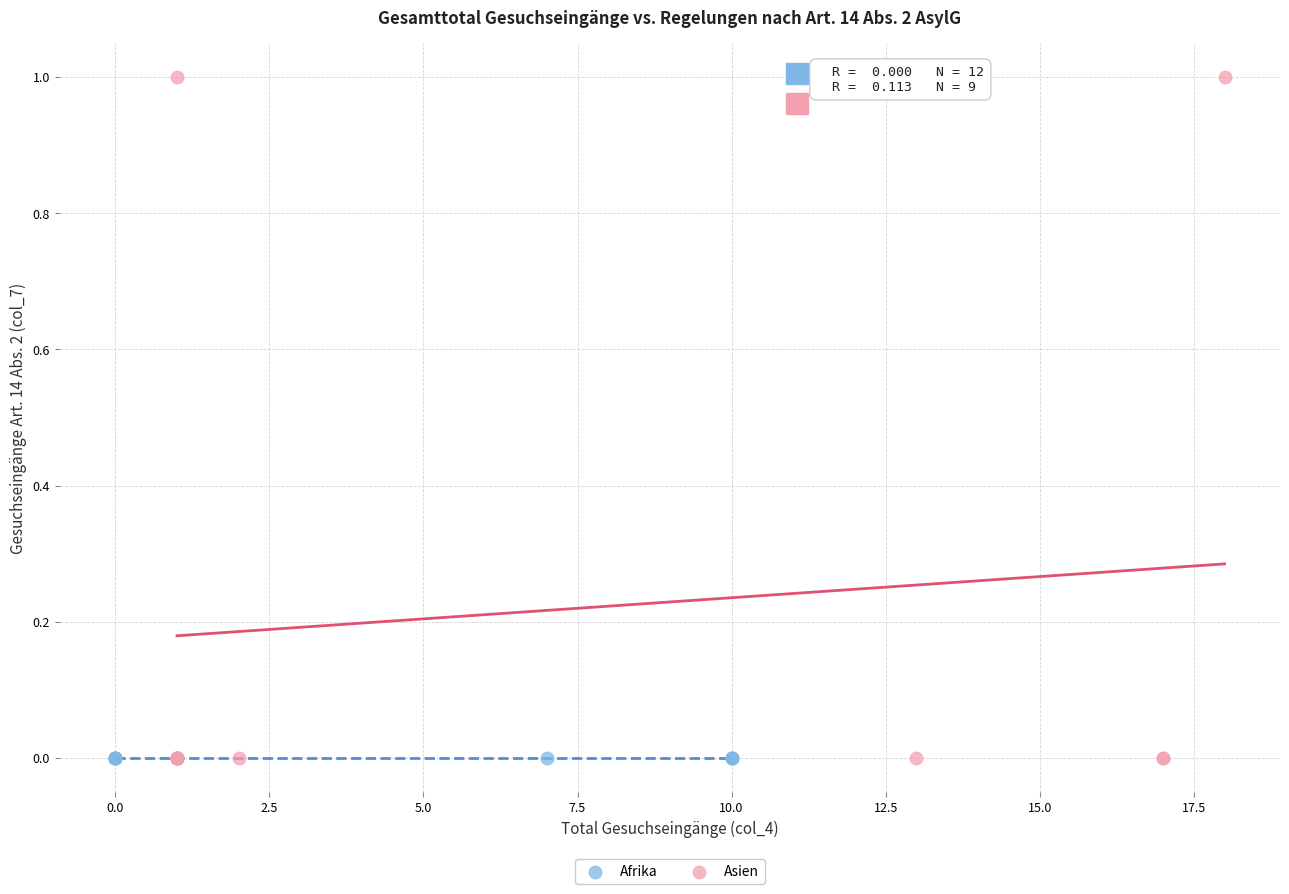

Which series reaches the maximum Y coordinate?

Asien